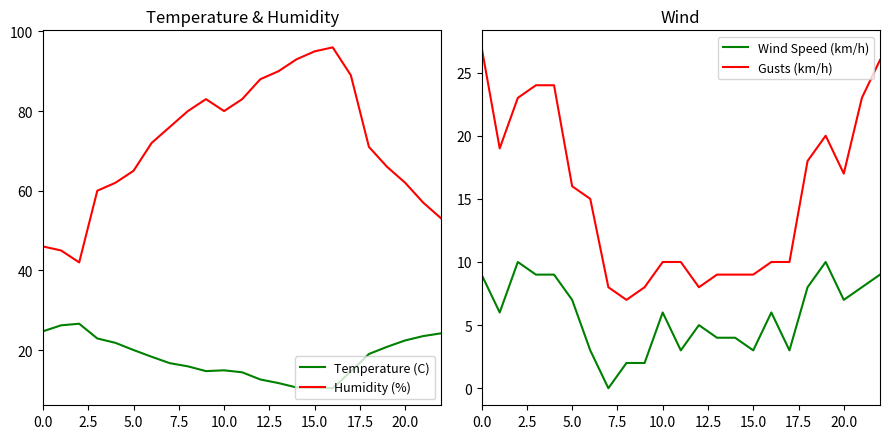

Reading left to right, list all the values displayed in this chart.

Temperature (C): 24.7	26.2	26.6	22.9	21.8	20.0	18.3	16.7	15.9	14.7	14.9	14.4	12.6	11.7	10.6	10.5	10.4	14.6	19.0	20.8	22.4	23.5	24.2
Humidity (%): 46.0	45.0	42.0	60.0	62.0	65.0	72.0	76.0	80.0	83.0	80.0	83.0	88.0	90.0	93.0	95.0	96.0	89.0	71.0	66.0	62.0	57.0	53.0
Wind Speed (km/h): 9.0	6.0	10.0	9.0	9.0	7.0	3.0	0.0	2.0	2.0	6.0	3.0	5.0	4.0	4.0	3.0	6.0	3.0	8.0	10.0	7.0	8.0	9.0
Gusts (km/h): 27.0	19.0	23.0	24.0	24.0	16.0	15.0	8.0	7.0	8.0	10.0	10.0	8.0	9.0	9.0	9.0	10.0	10.0	18.0	20.0	17.0	23.0	26.0